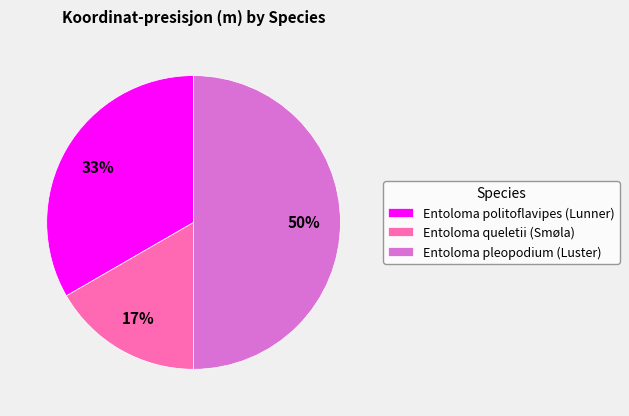

Count the number of slices in the pie.

3